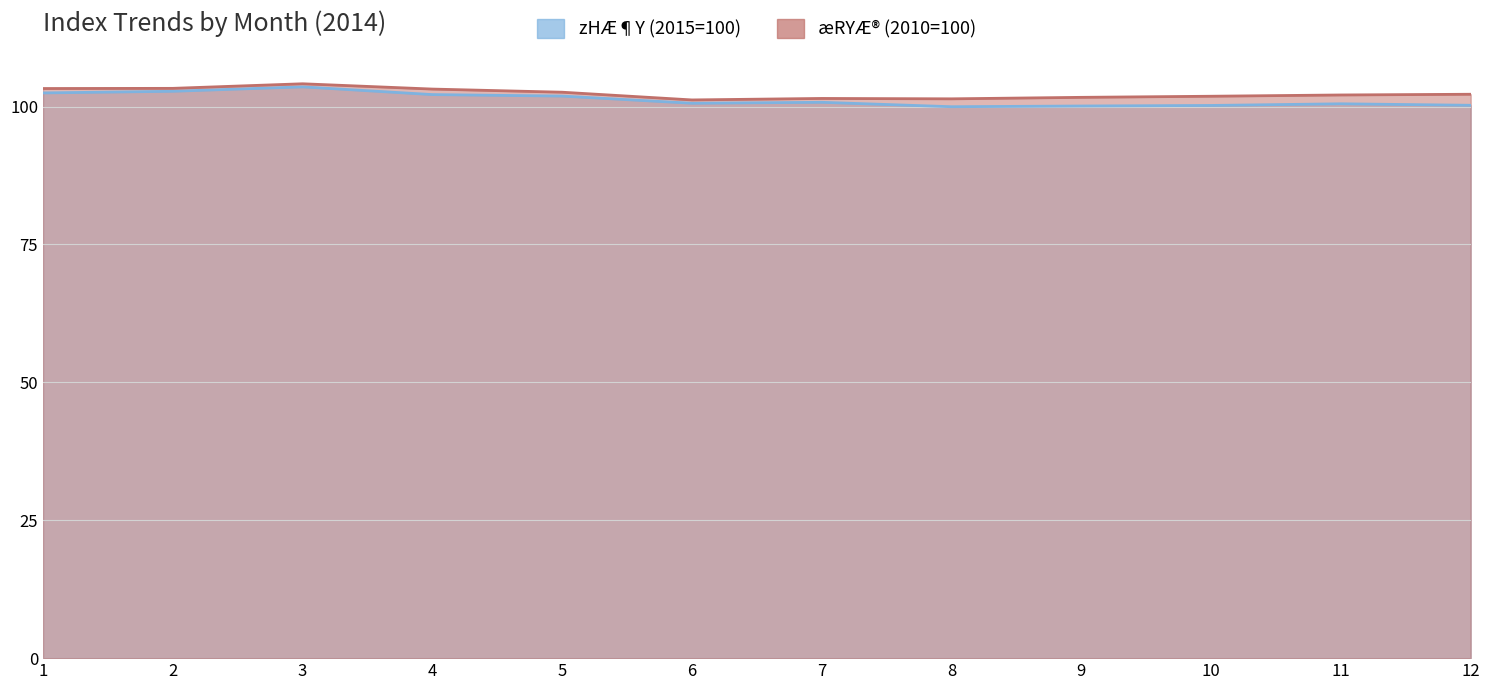

Between 5 and 12, which is larger?

5